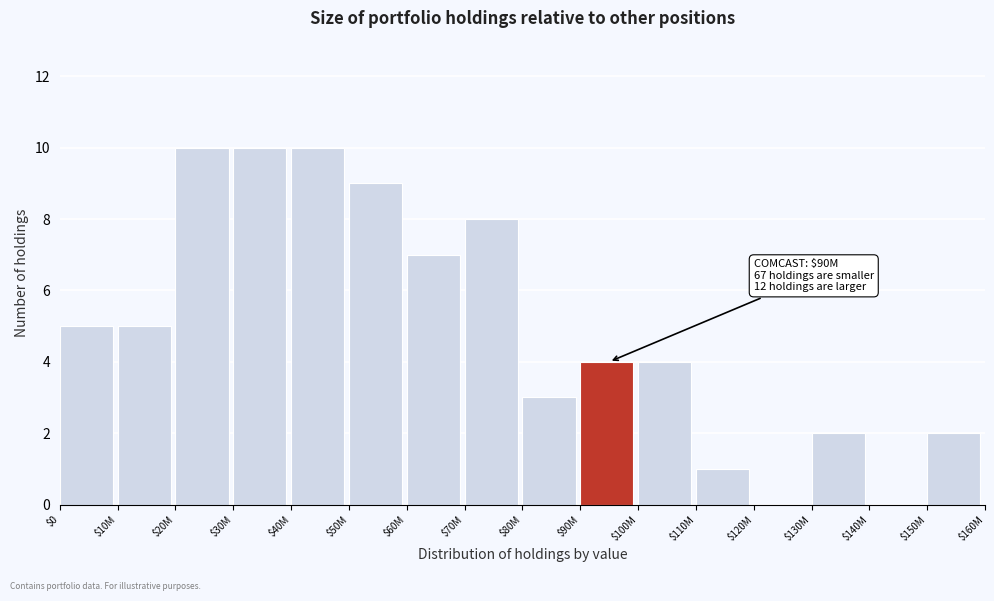

True or false: the data shows 2 at $130M.

True